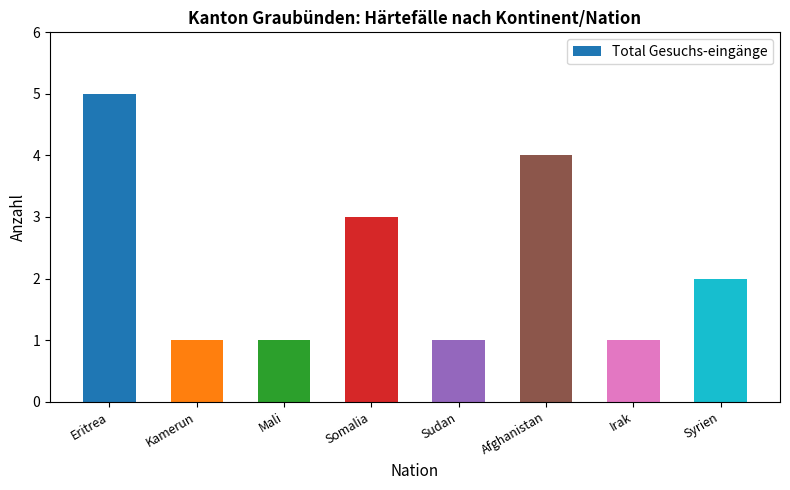

Which has a higher value, Afghanistan or Kamerun?

Afghanistan